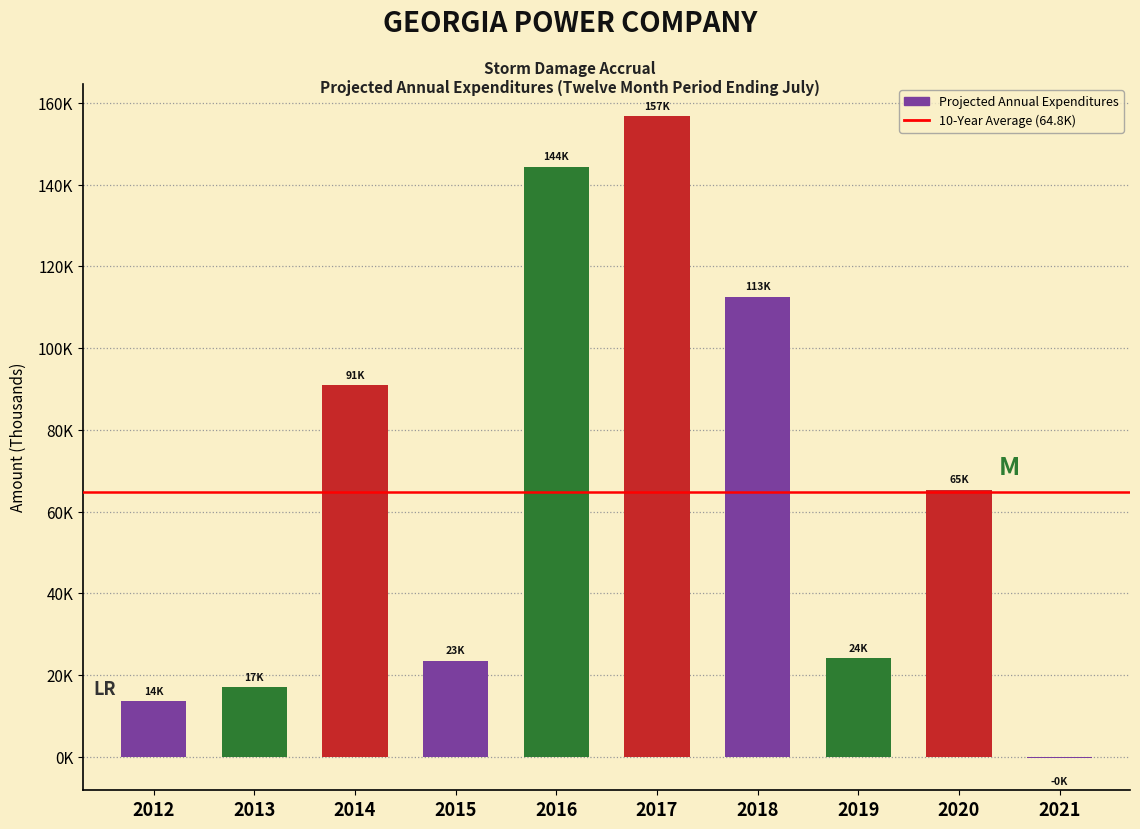

Are the bars horizontal?

No